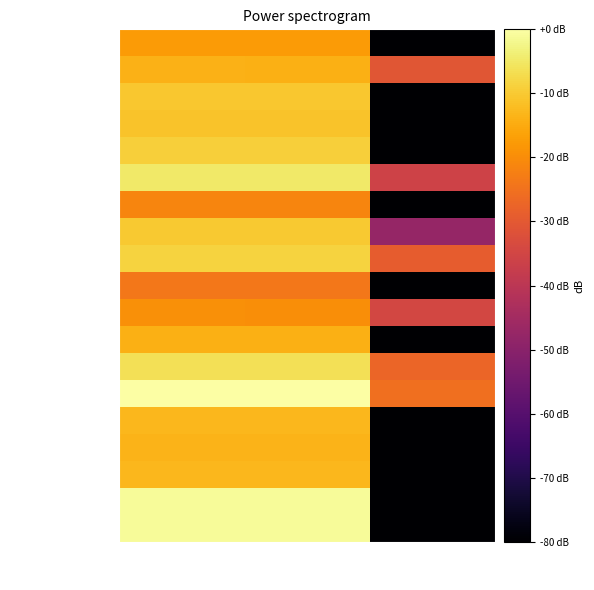

What is the total value across all series at TB?

-213.4